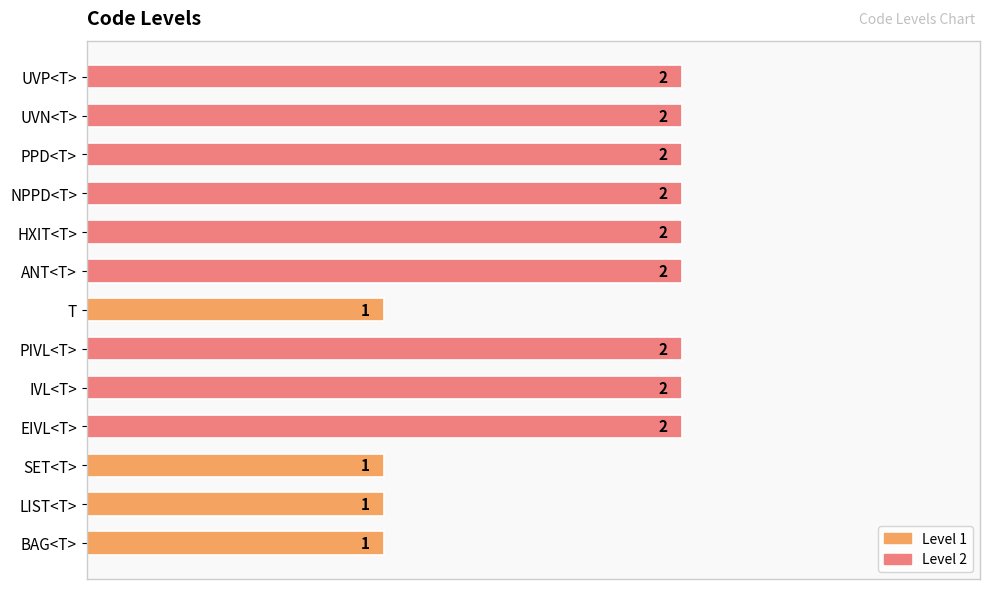

Reading top to bottom, what are all the values shown in this chart?

2	2	2	2	2	2	1	2	2	2	1	1	1